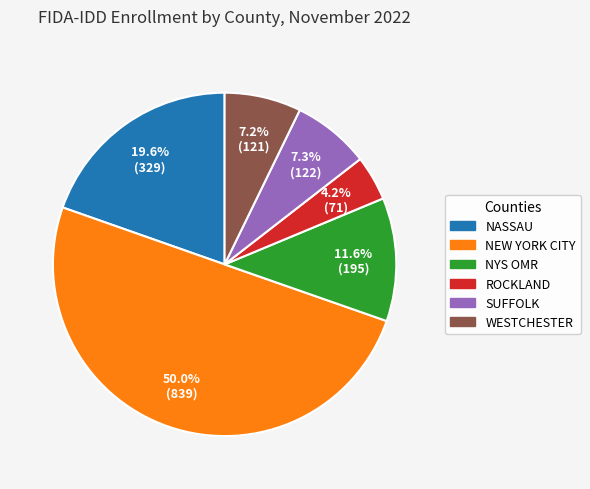

Which category accounts for the majority?

NEW YORK CITY